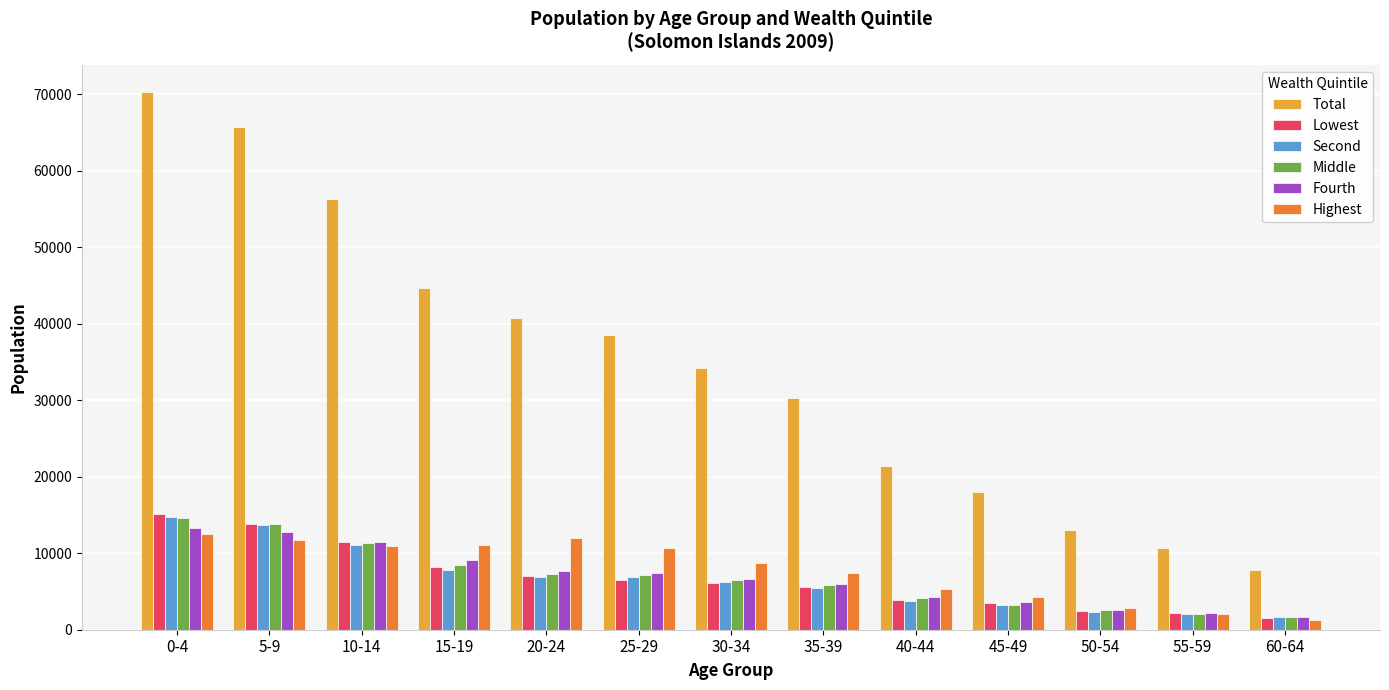

Where does the Middle series first go above 6516?

0-4